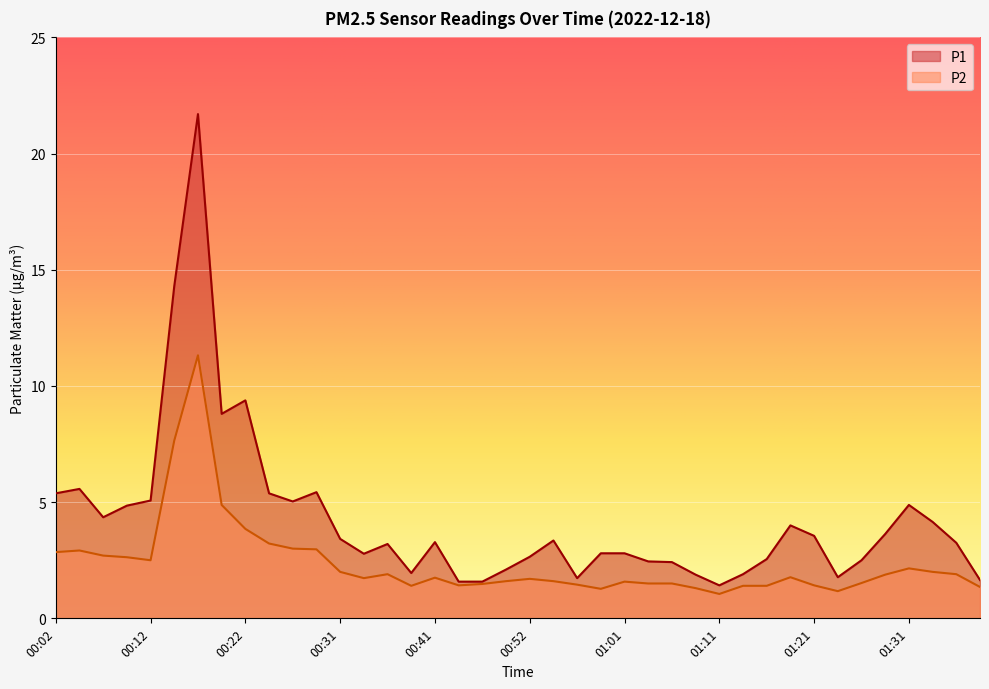

How many distinct data groups are displayed?

2